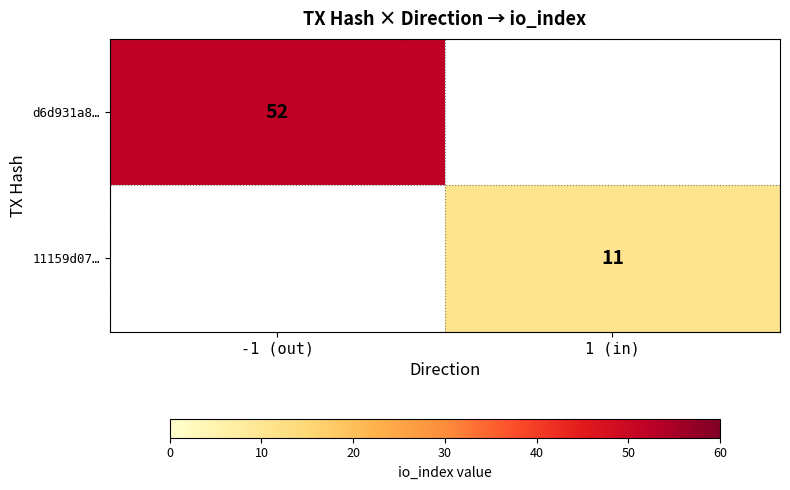

The value of d6d931a8… at -1 (out) is 52. True or false?

True